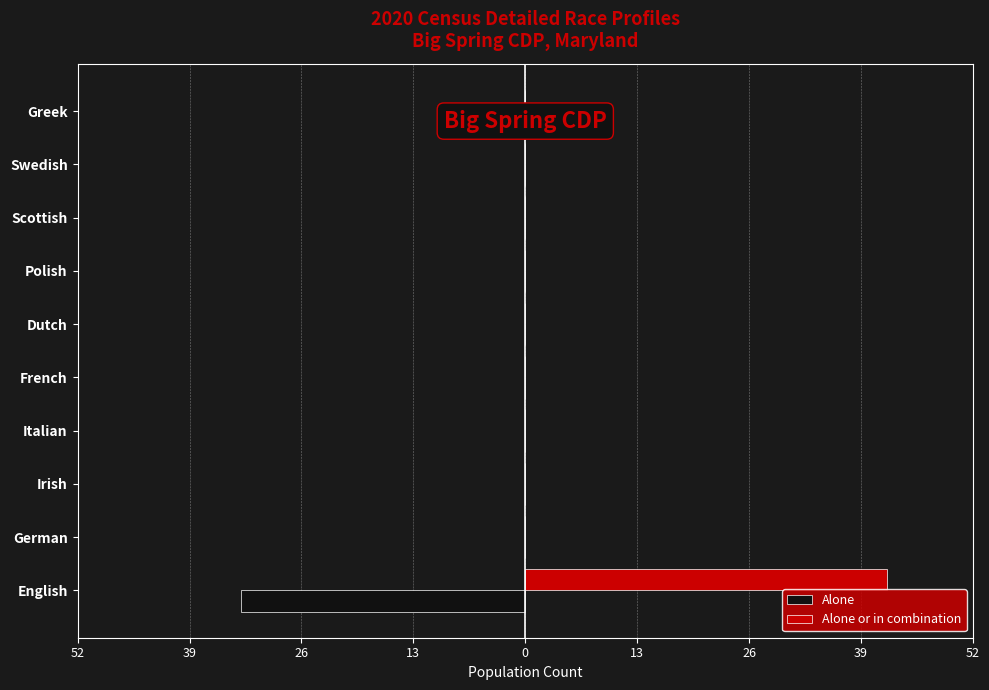

The Alone series shows -13 at Polish. True or false?

False